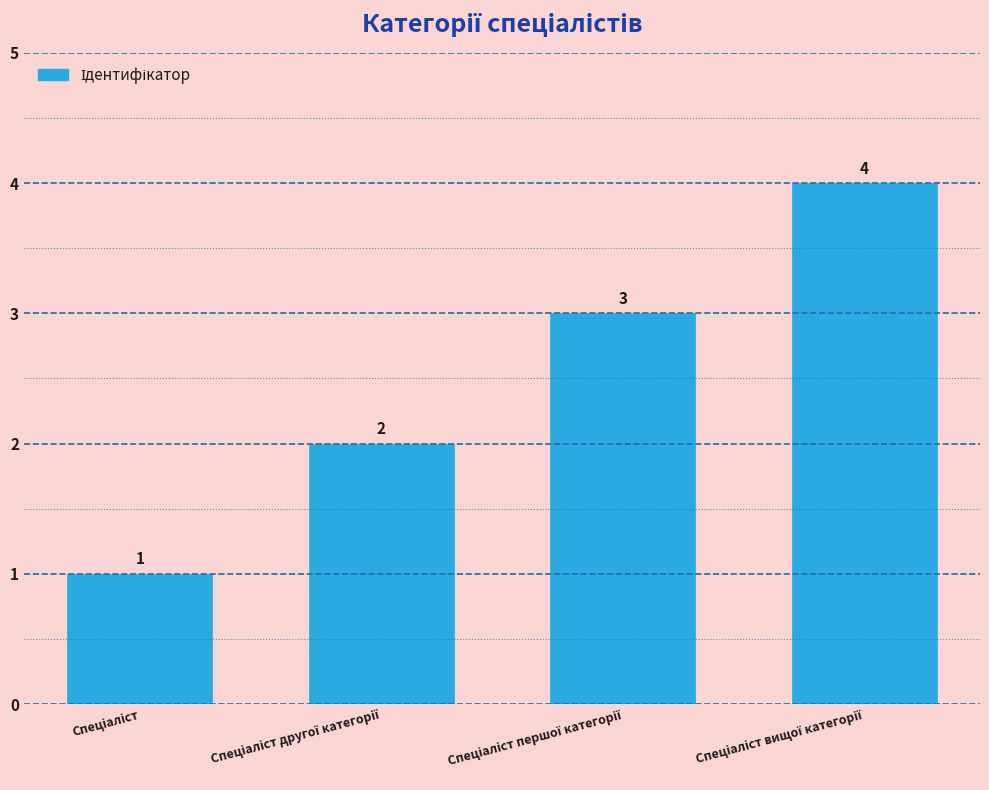

What is the minimum value shown in the chart?

1